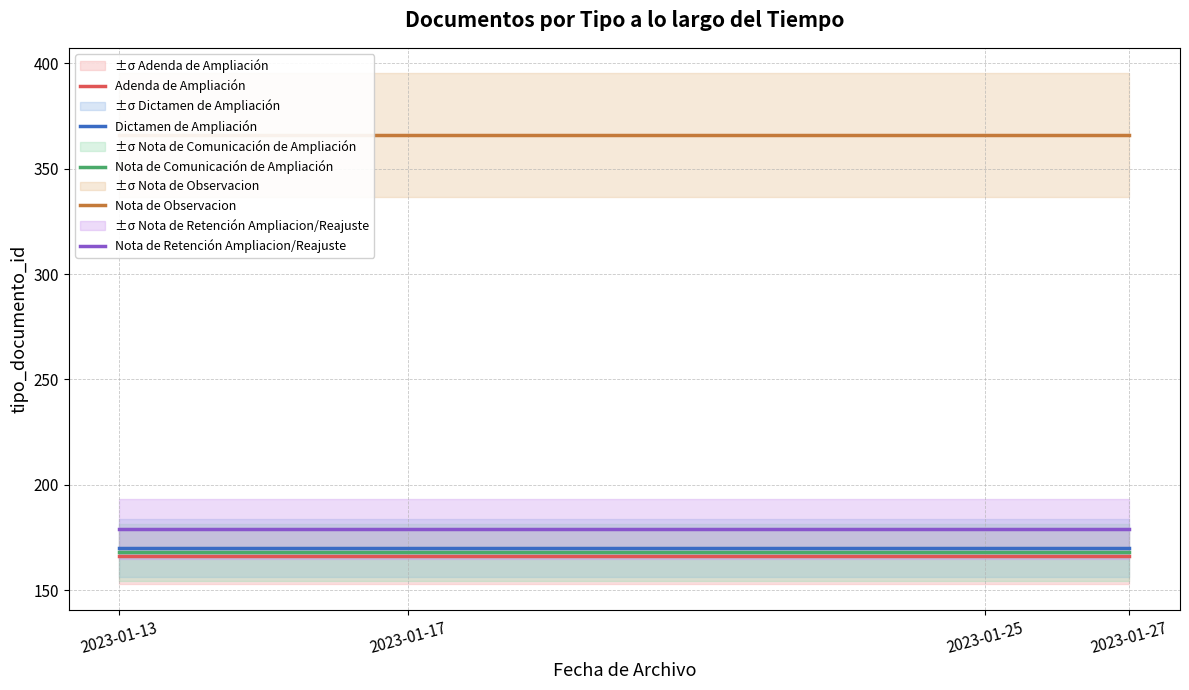

Is it true that Nota de Retención Ampliacion/Reajuste equals 77 at 2023-01-27?

False